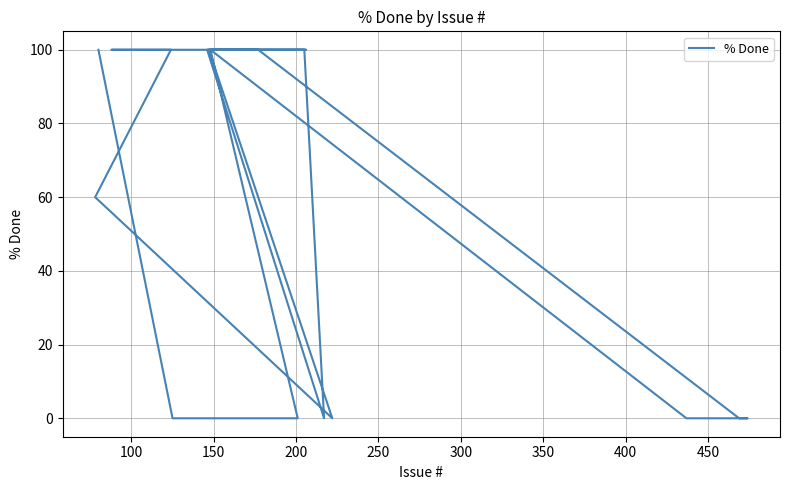

Is it true that the value at 250 is 146?

False